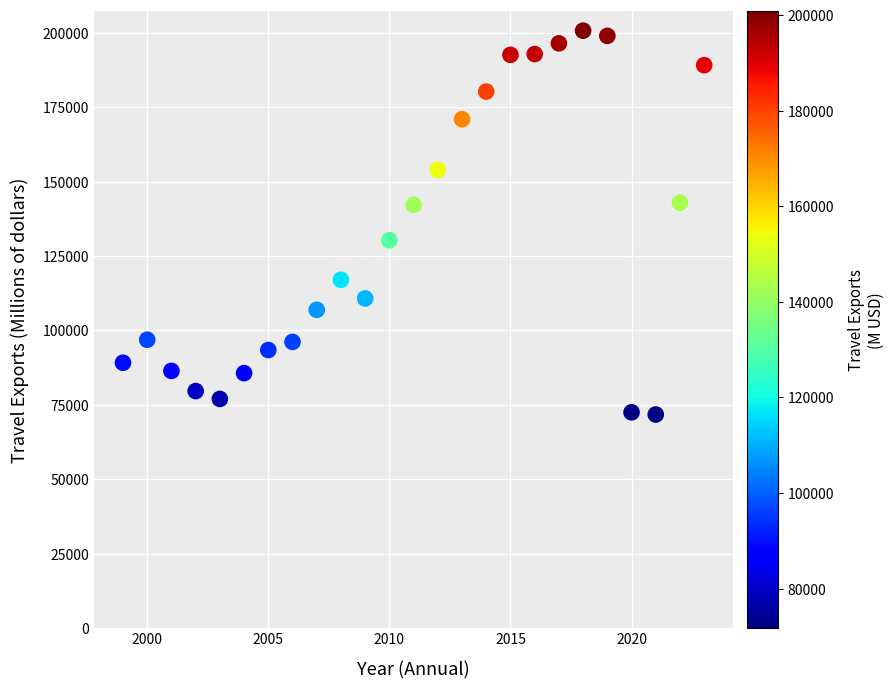

What is the range of Y values (max minus min)?

128978